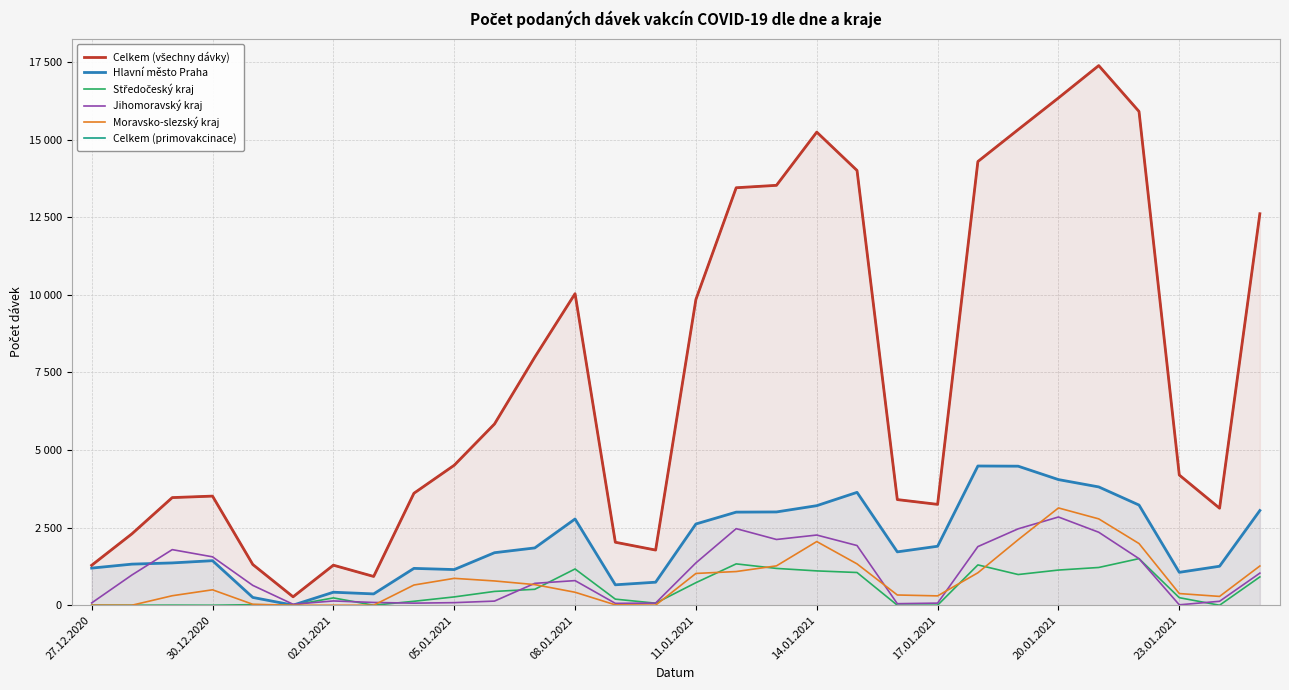

True or false: Středočeský kraj and Celkem (primovakcinace) intersect in this chart.

False